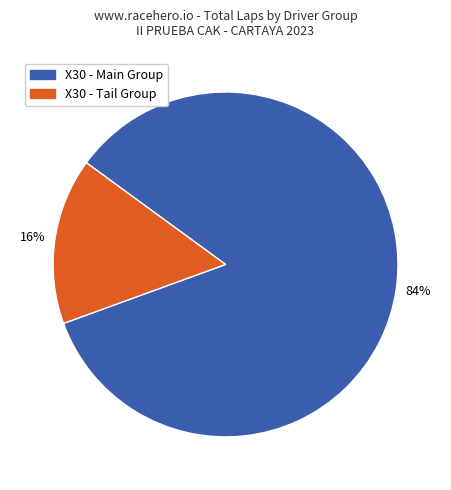

Is it true that X30 - Tail Group is 16% of the pie?

True